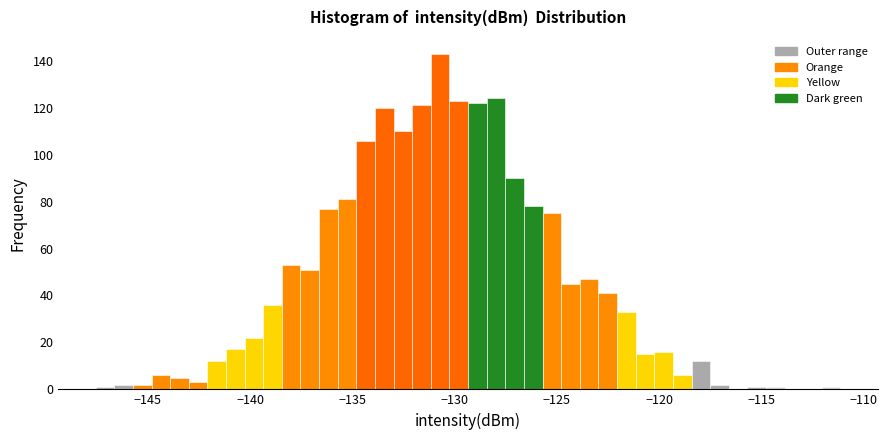

Read against the x-axis, roughly where is the centre of the tallest bar?

-130.5